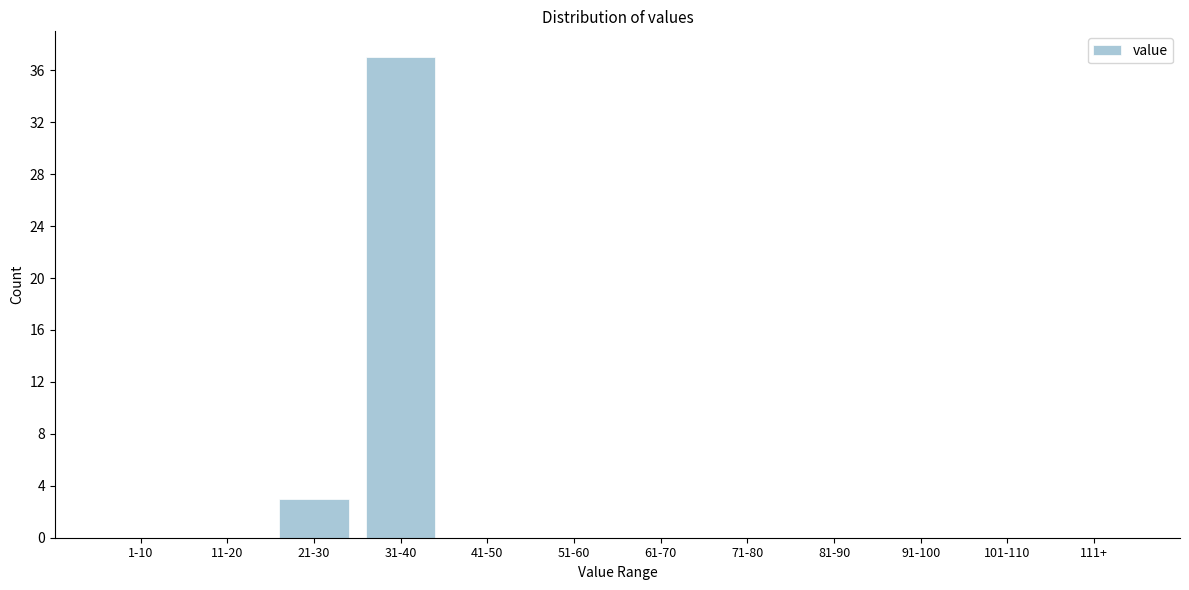

Reading left to right, extract all data points from this chart.

1-10=0	11-20=0	21-30=3	31-40=37	41-50=0	51-60=0	61-70=0	71-80=0	81-90=0	91-100=0	101-110=0	111+=0